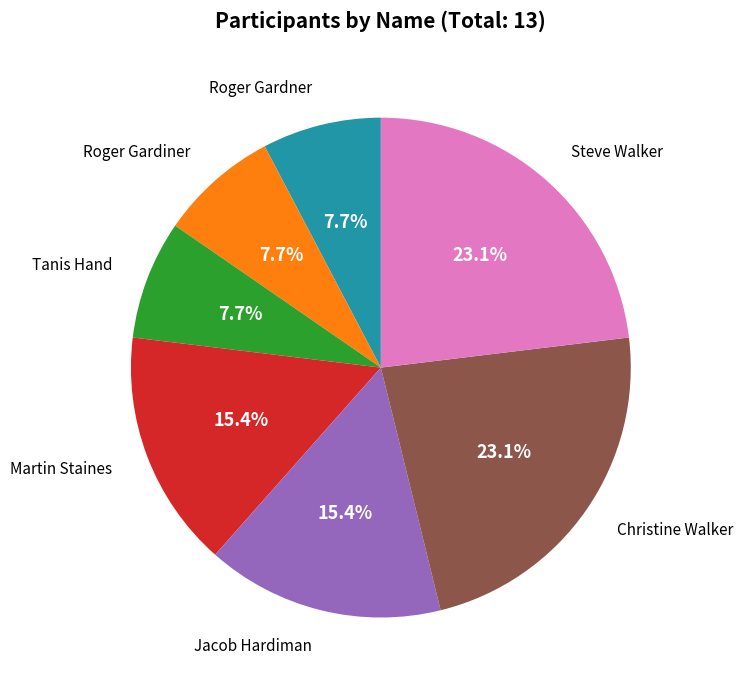

Which slice is the smallest?

Roger Gardner